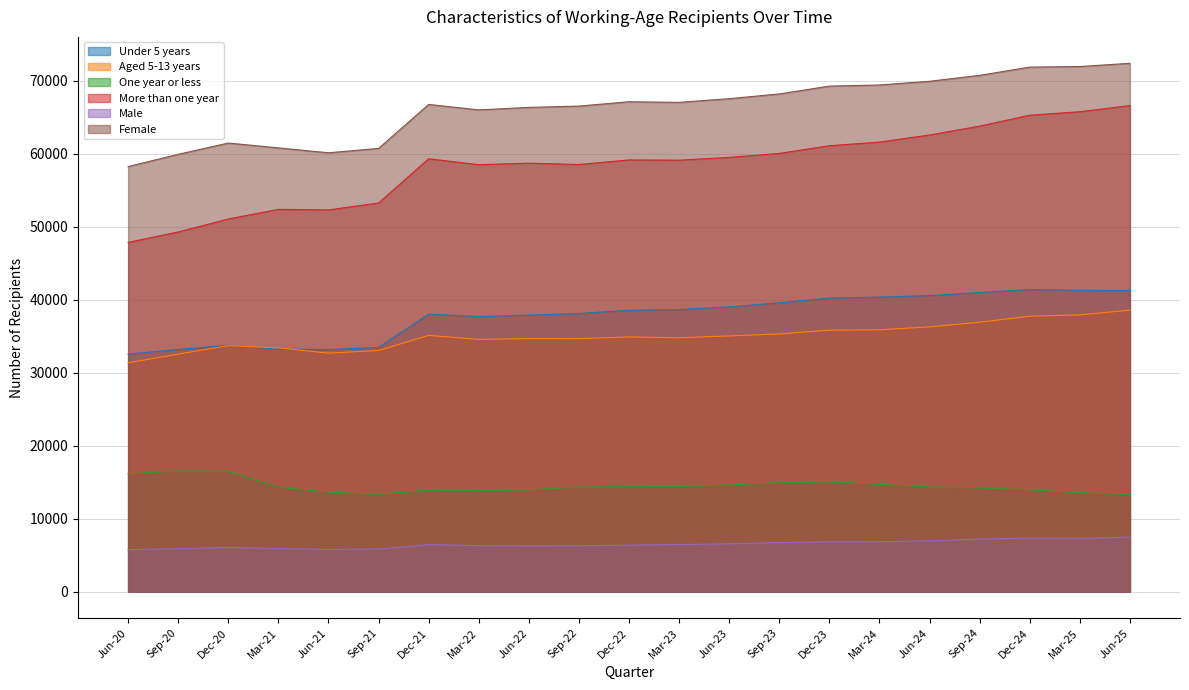

What are all the series names shown in the legend?

Under 5 years, Aged 5-13 years, One year or less, More than one year, Male, Female